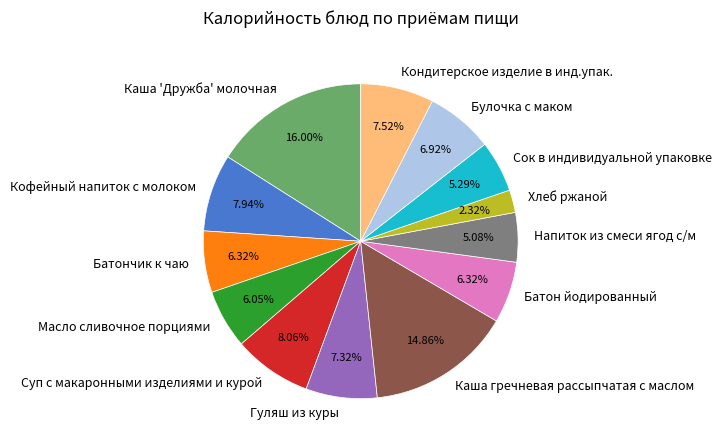

What percentage is the Каша 'Дружба' молочная slice, to the nearest percent?

16%